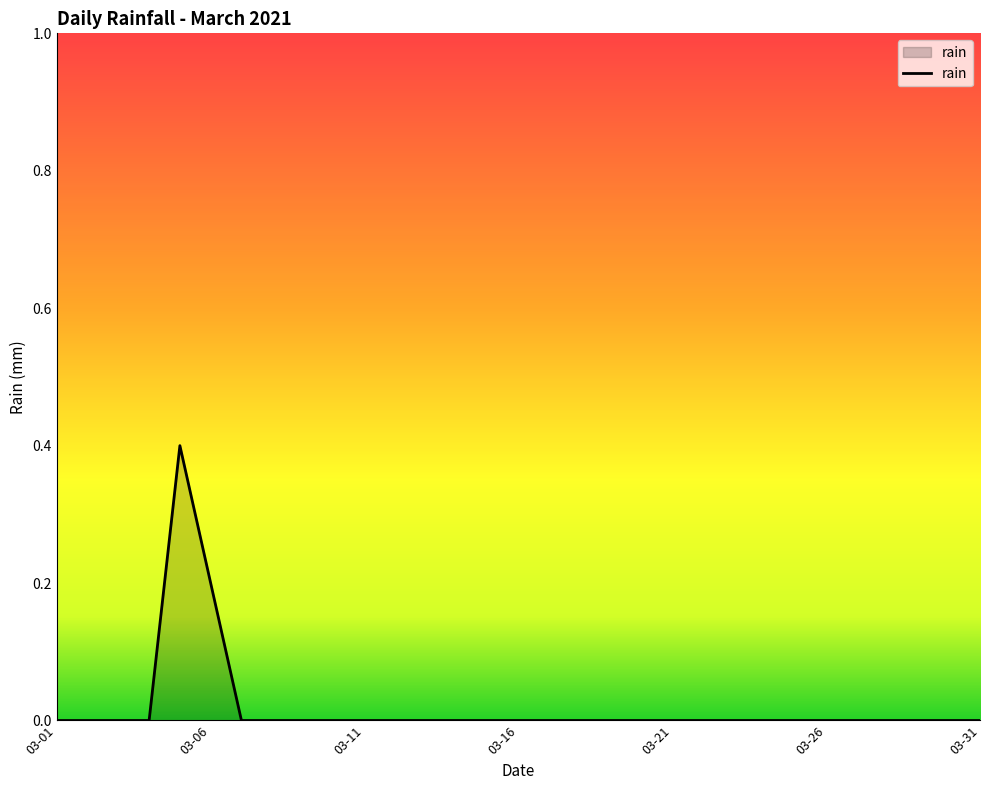

What is the difference between the maximum and minimum values?

0.4